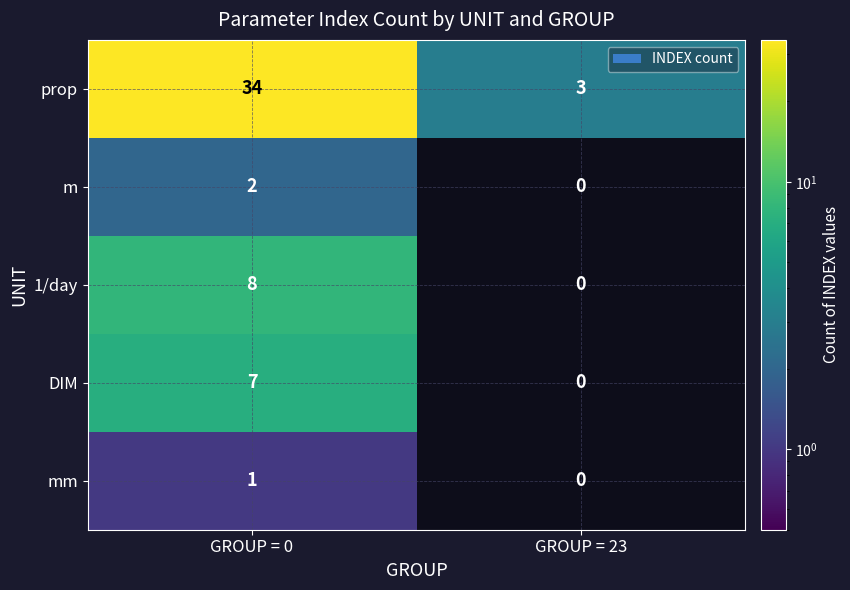

What is the total value across all series at GROUP = 23?

3